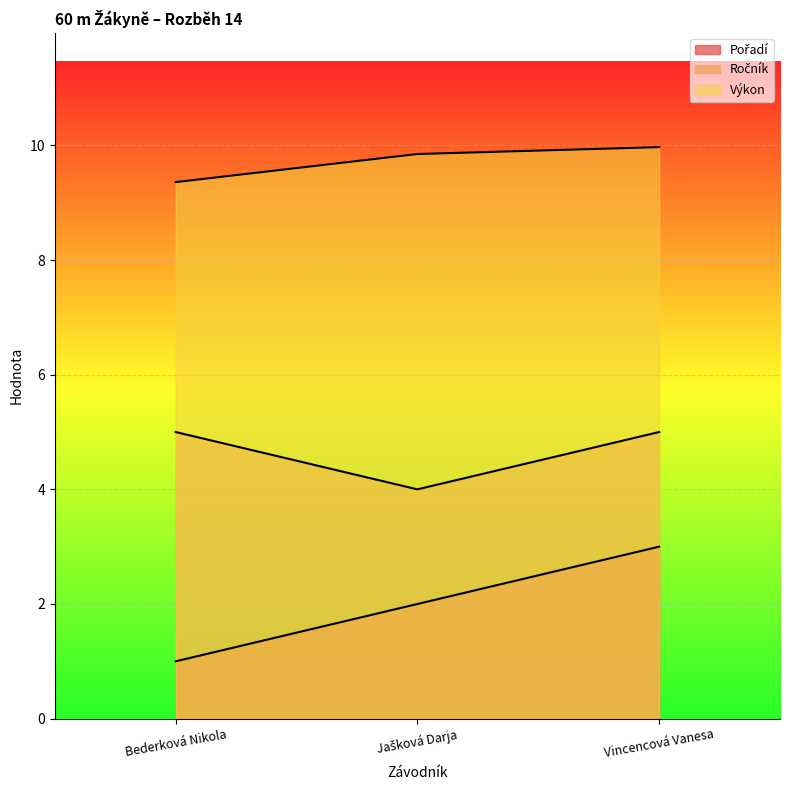

How many categories are shown in the chart?

3